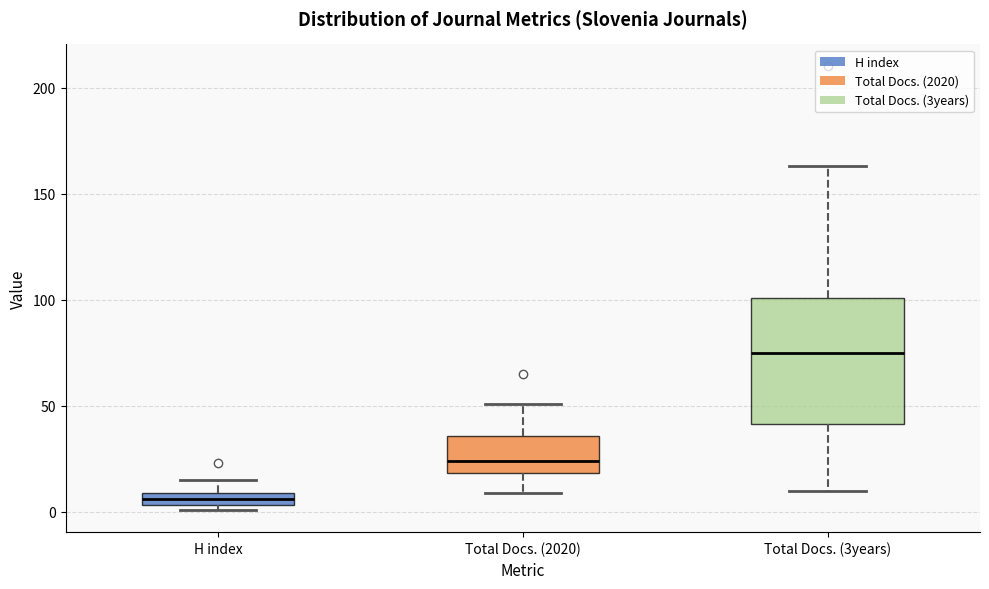

Where is the lower edge of the box for Total Docs. (2020) on the y-axis? The values are not printed on the chart, so give them approximately, as read against the axis.

20